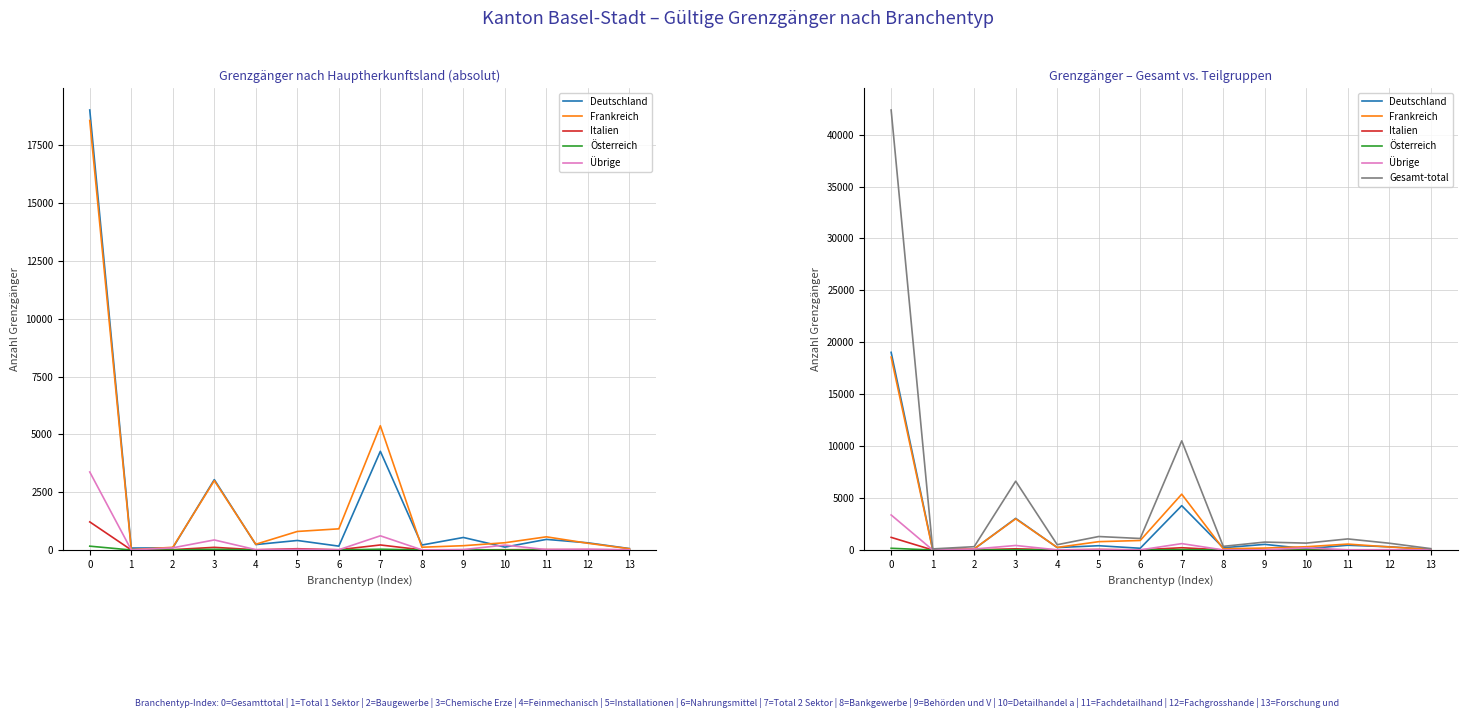

What is the difference between the highest and lowest values at 0?

42208